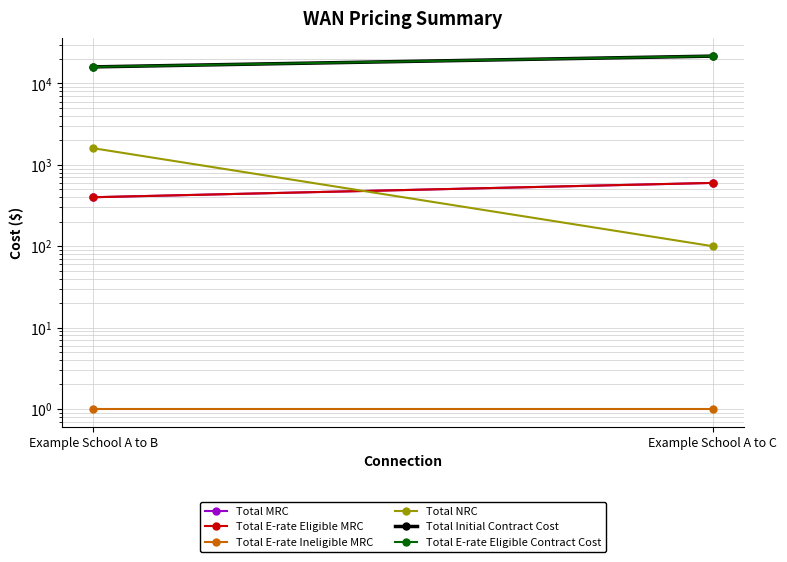

The Total E-rate Ineligible MRC series shows 1 at Example School A to B. True or false?

False